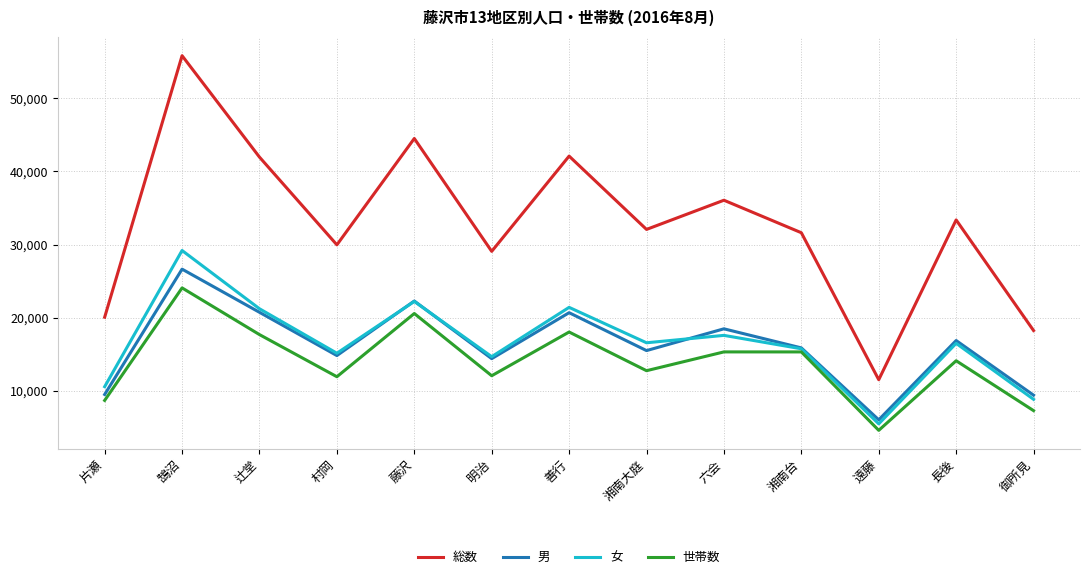

Does the chart display data point markers on the line(s)?

No